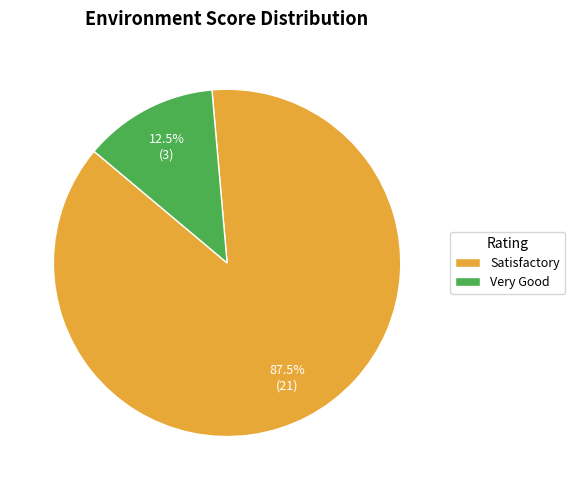

Which category accounts for the majority?

Satisfactory